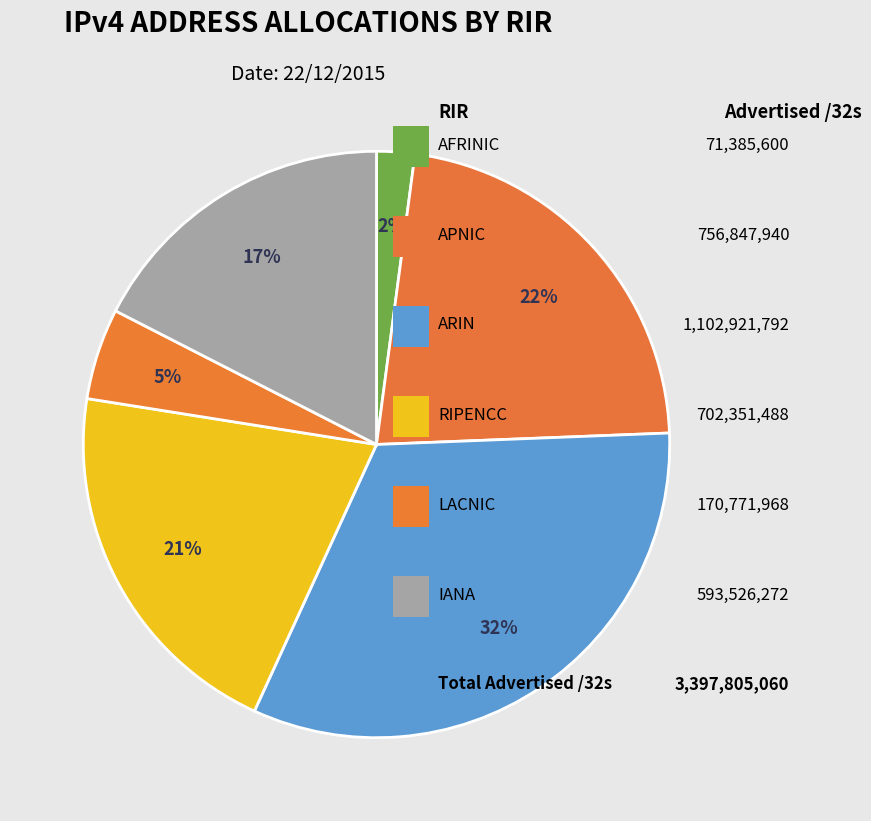

How many segments does this pie chart have?

6